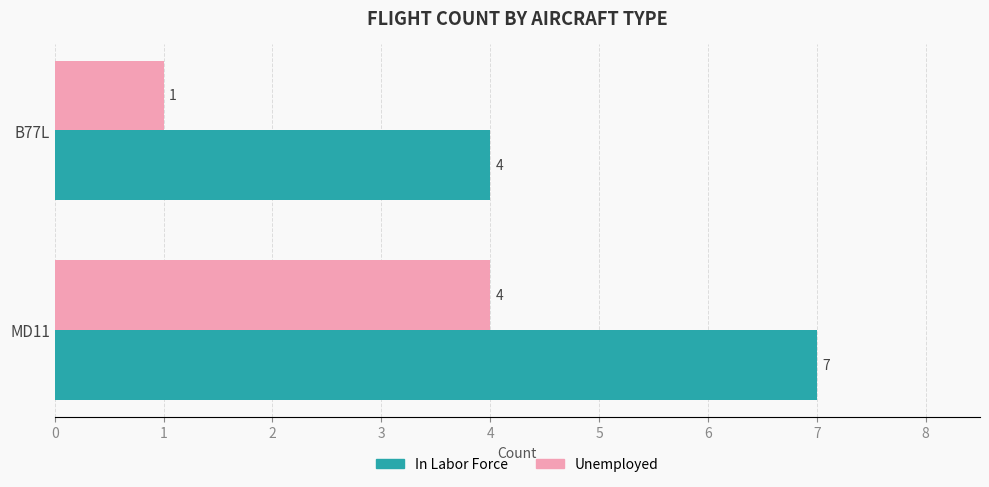

True or false: Unemployed has a value of 5 at MD11.

False